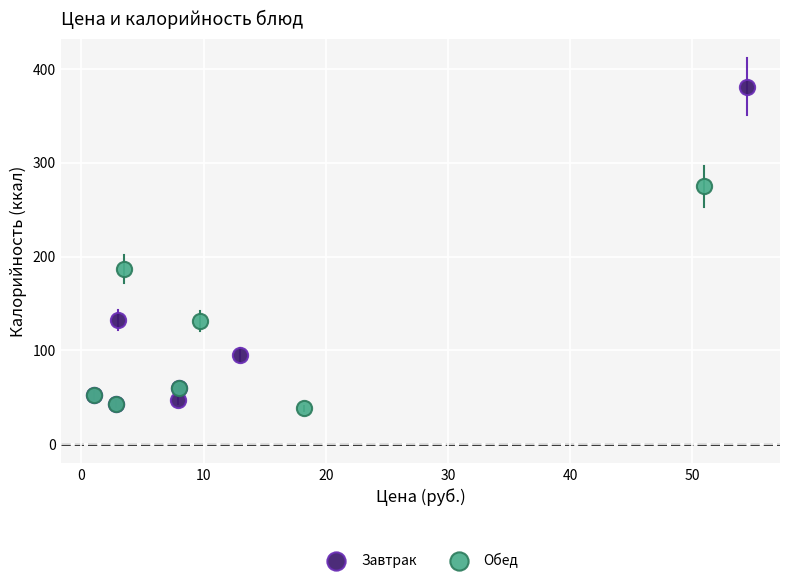

Which series reaches the maximum Y coordinate?

Завтрак